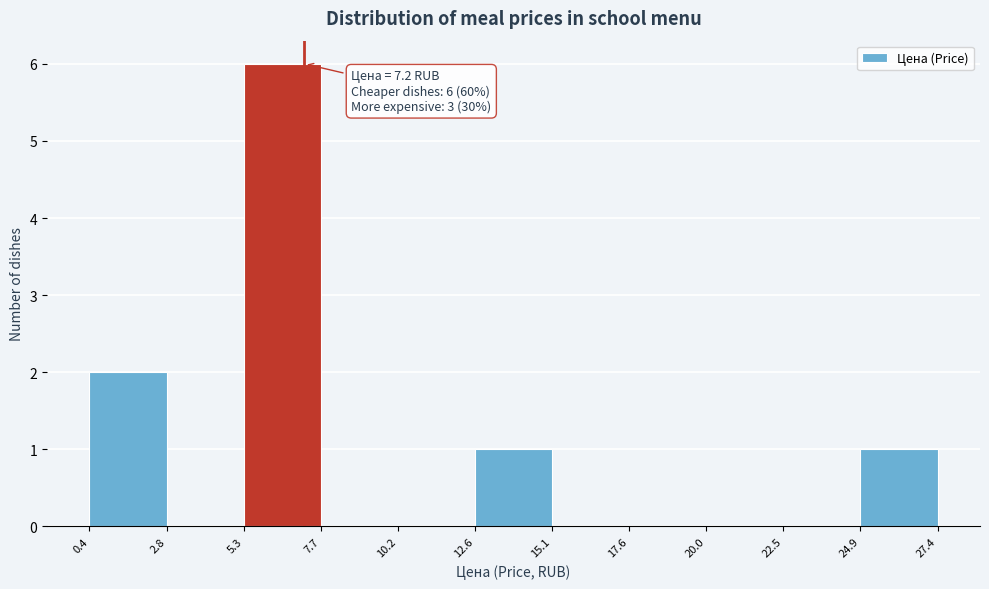

Which range on the x-axis has the tallest bar?

5.3 to 7.7